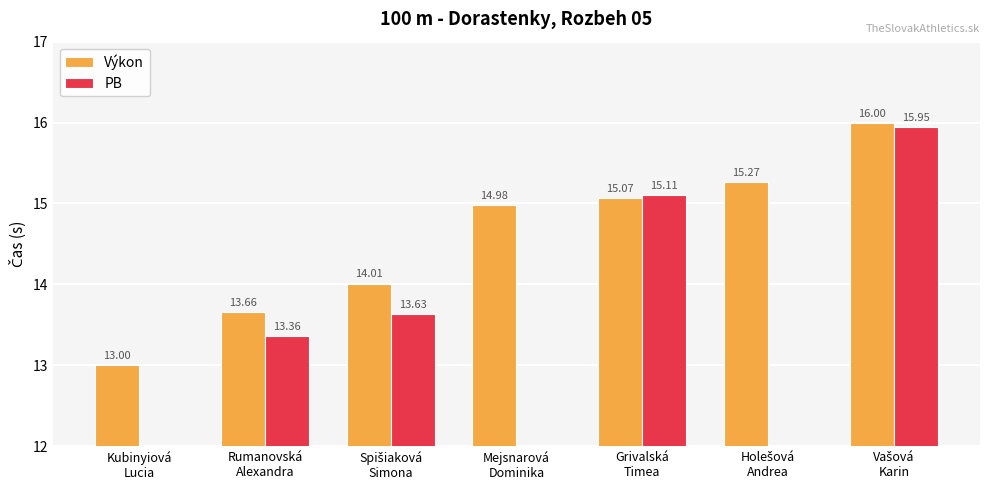

At which category is the sum across all series the highest?

Vašová
Karin